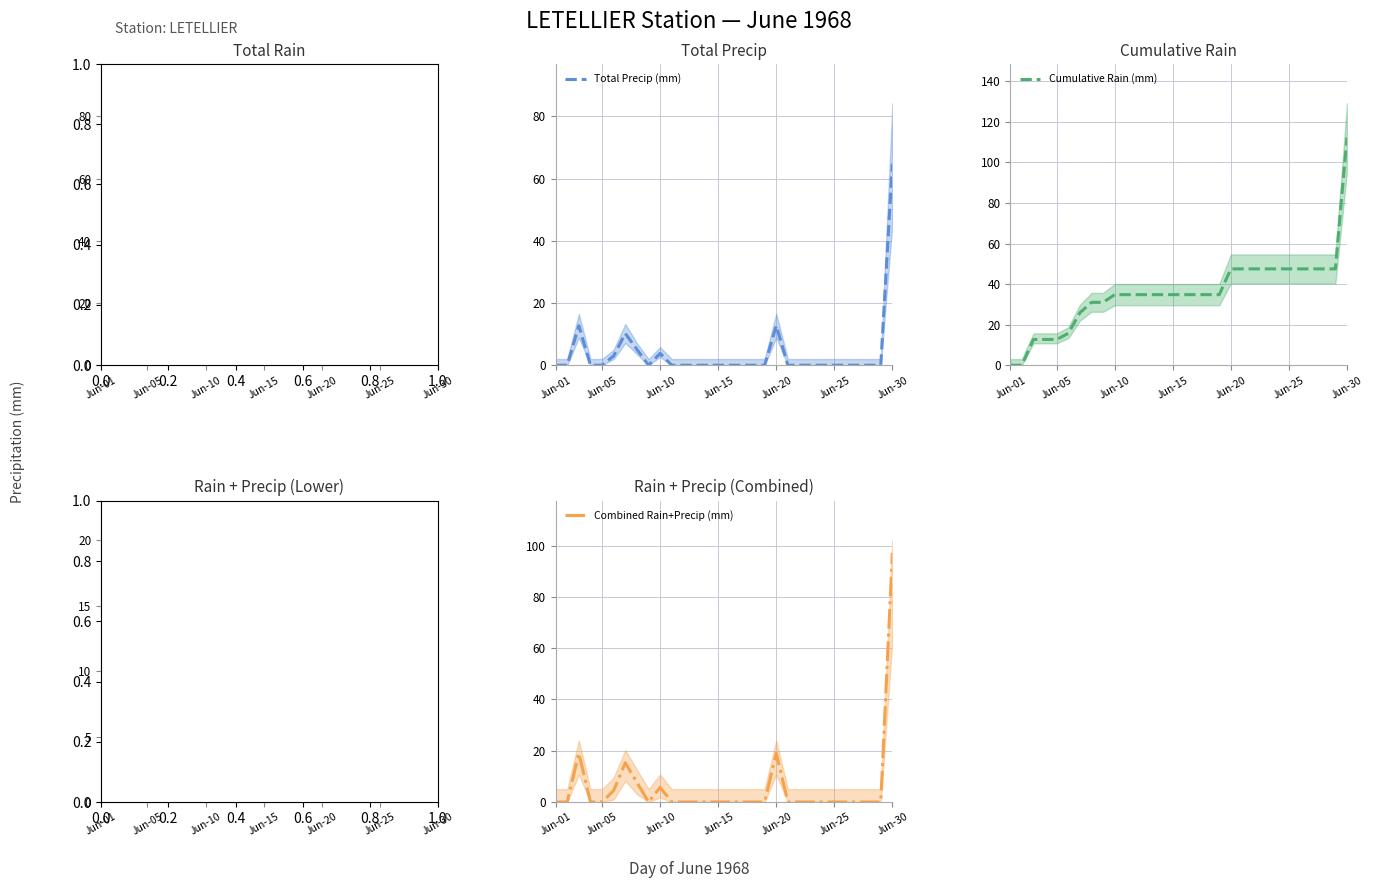

True or false: Rain Lower Band (mm) and Combined Rain+Precip (mm) cross at least once.

False